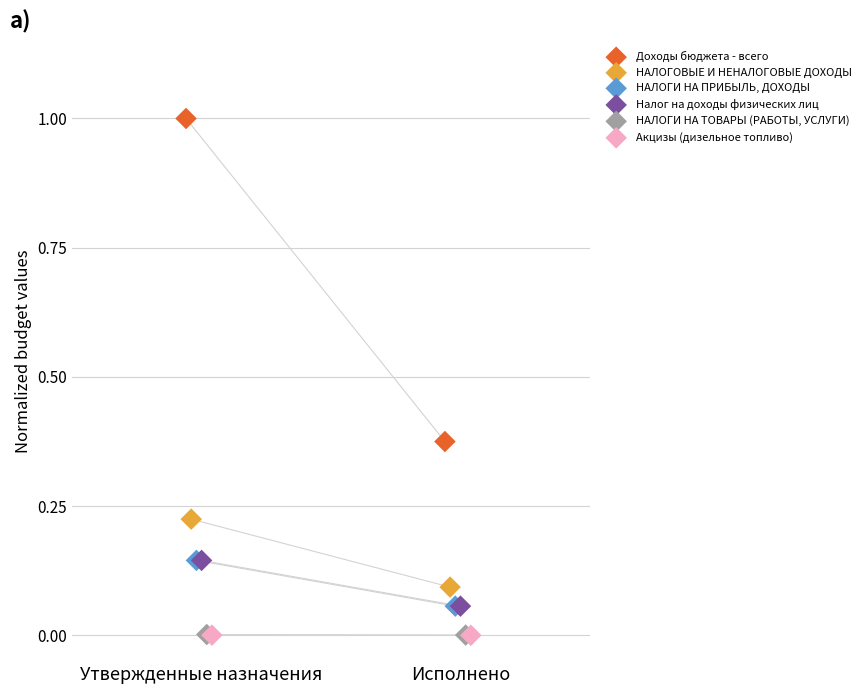

Which series contains the highest Y value?

Доходы бюджета - всего